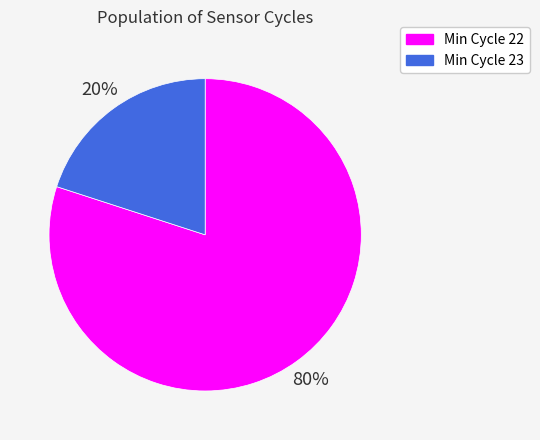

The Min Cycle 22 slice represents 94% of the pie. True or false?

False